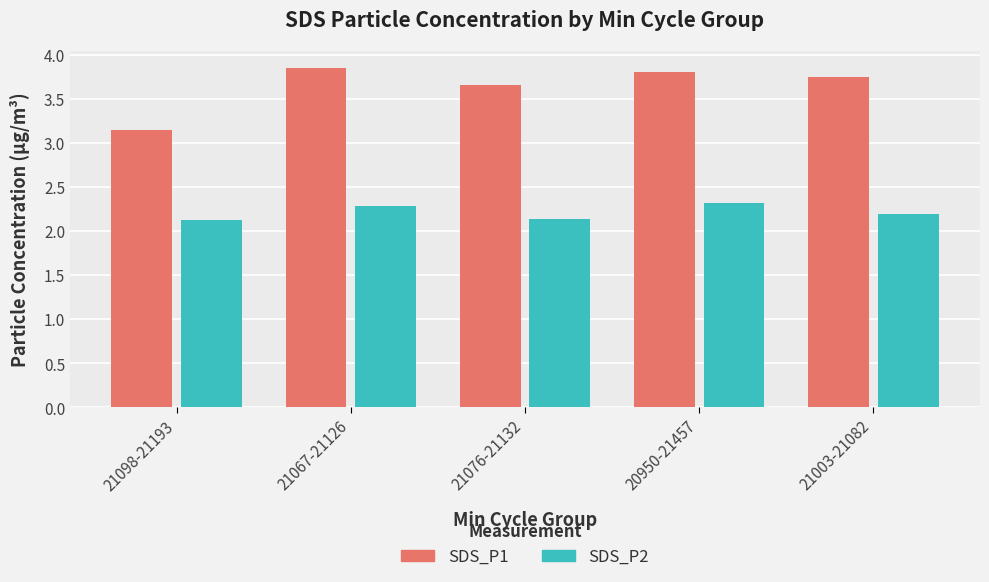

How many series are shown in this chart?

2